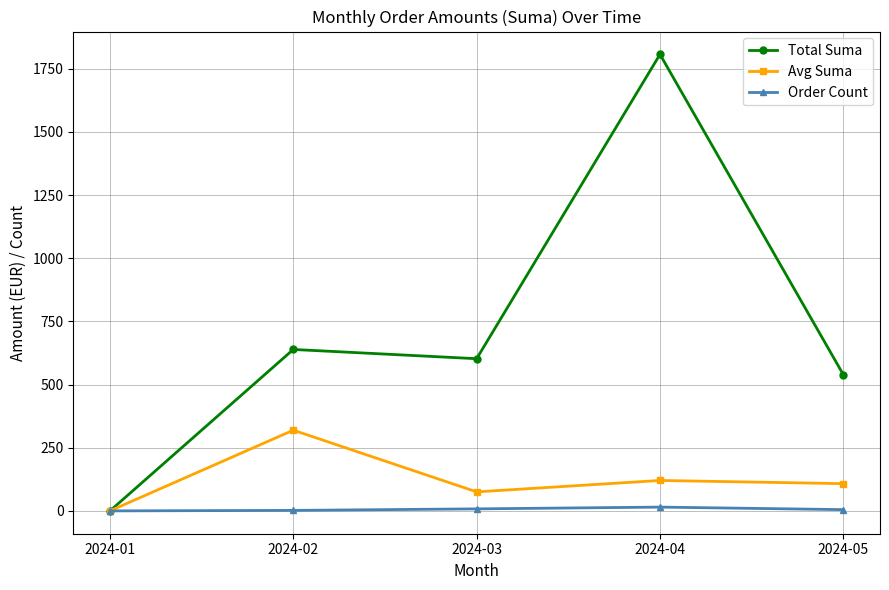

Rank the series at 2024-03 from lowest to highest value.

Order Count, Avg Suma, Total Suma